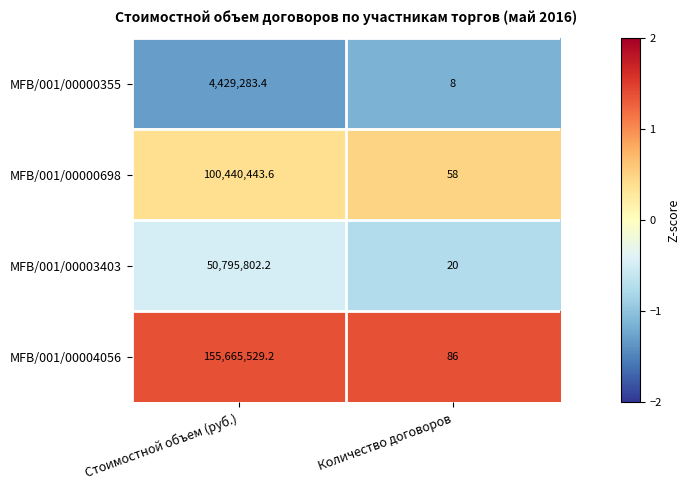

Where does the MFB/001/00000355 series first go above 4429283?

Стоимостной объем (руб.)